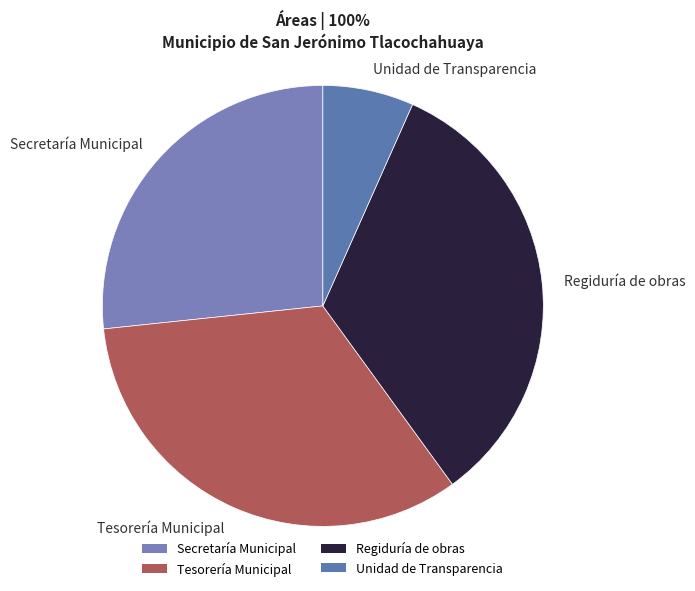

Between Unidad de Transparencia and Secretaría Municipal, which is larger?

Secretaría Municipal